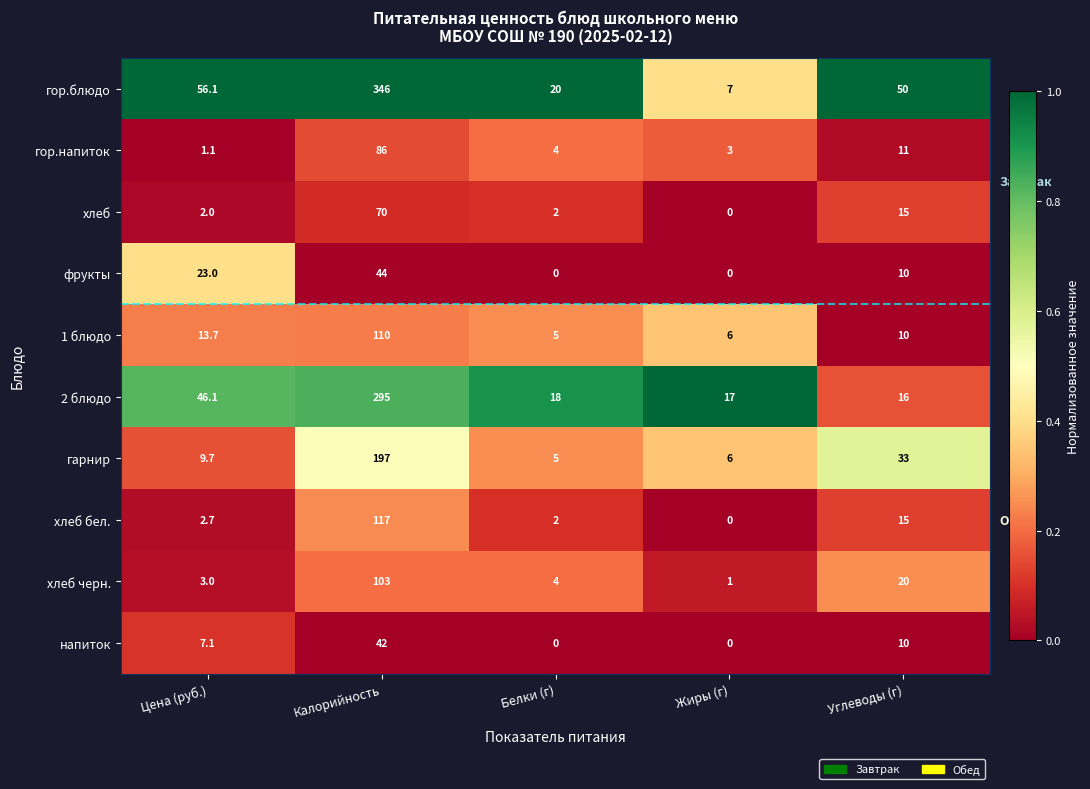

The хлеб series shows 9.1 at Углеводы (г). True or false?

False